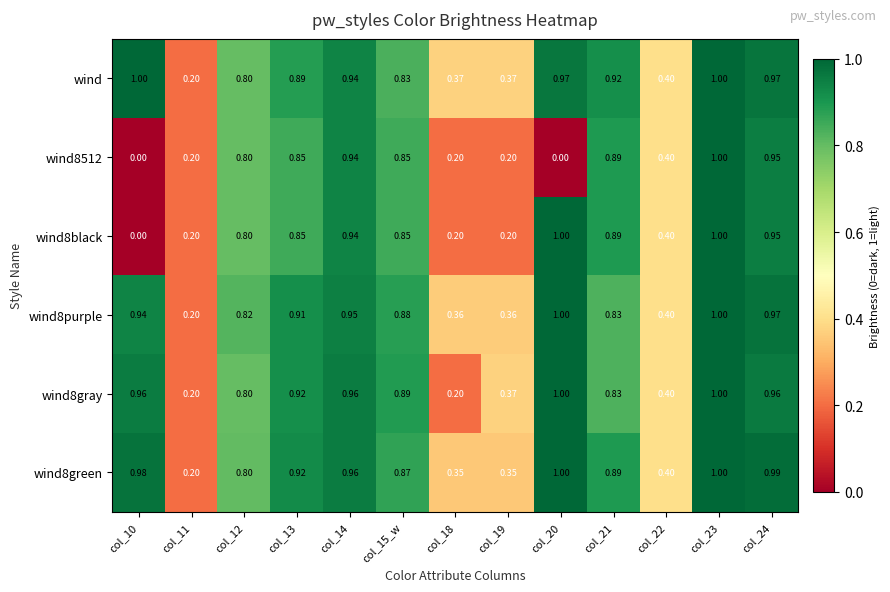

How many distinct data groups are displayed?

6